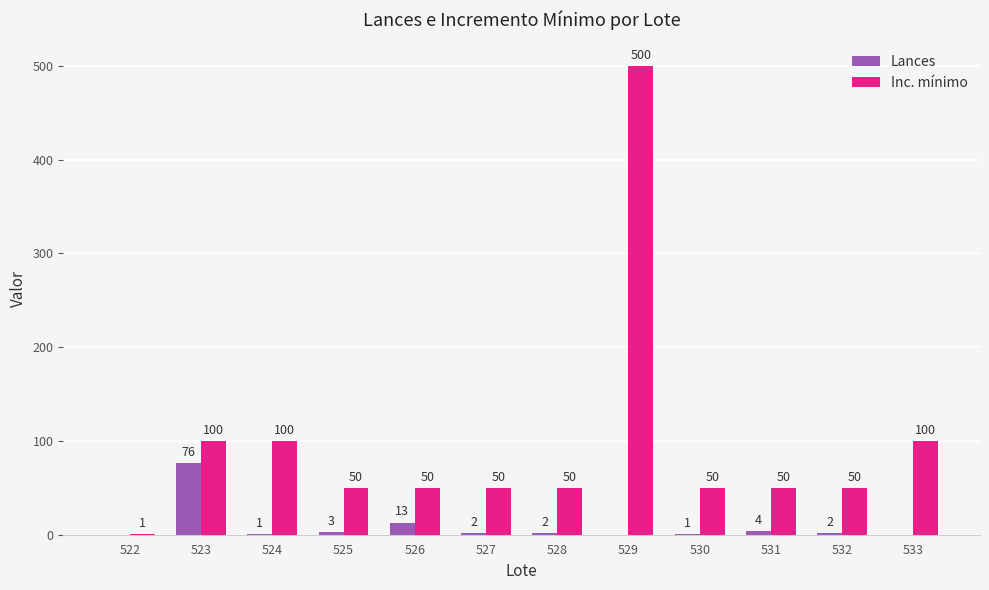

What is the sum of all Lances values?

104